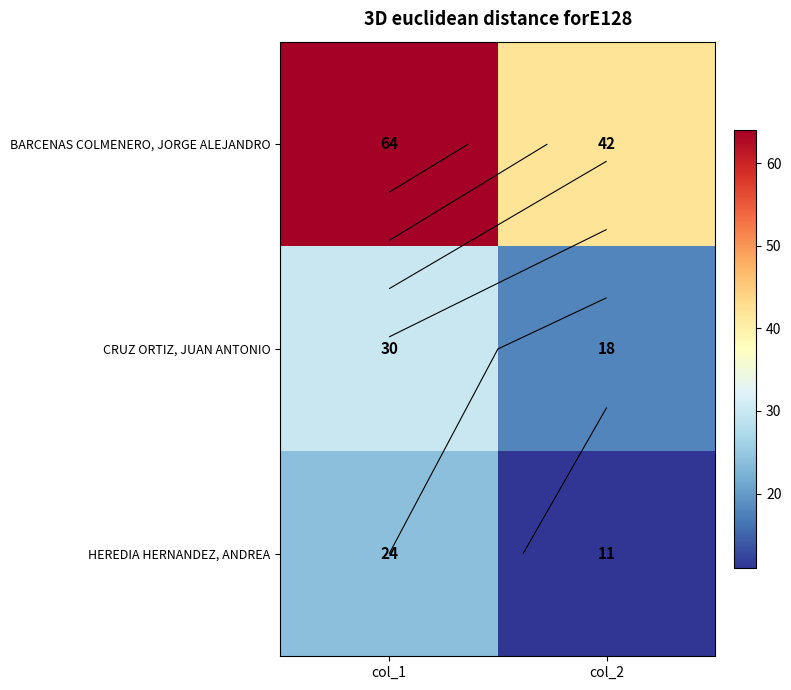

What is the approximate value of BARCENAS COLMENERO, JORGE ALEJANDRO at col_2, to the nearest 5?

40